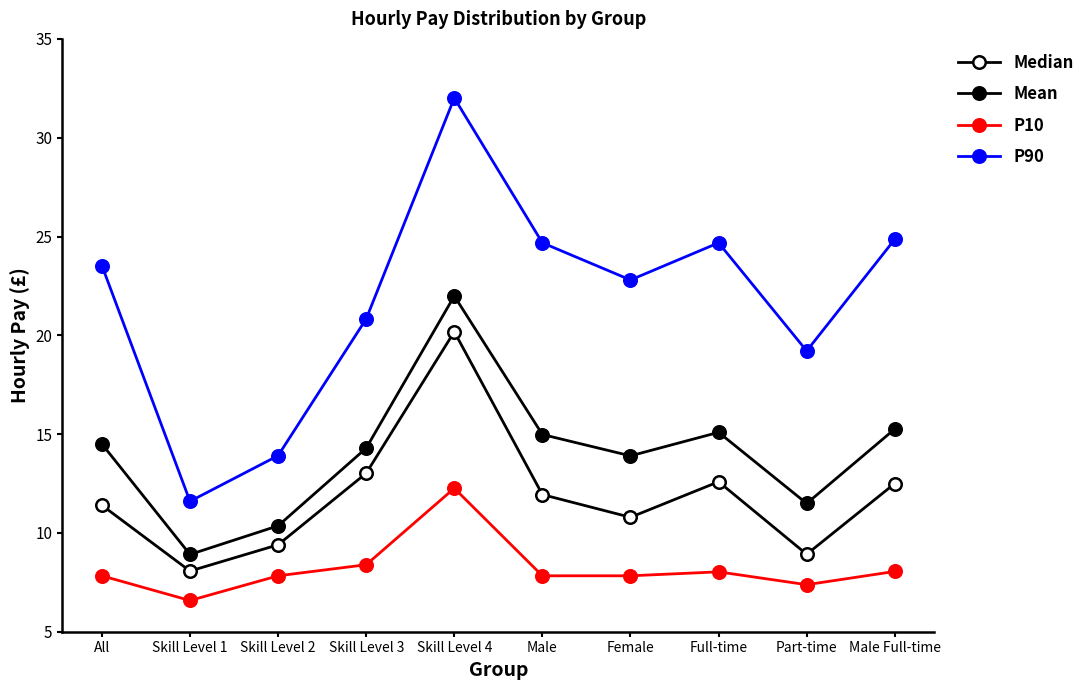

What is the average value of the Mean series?

14.1